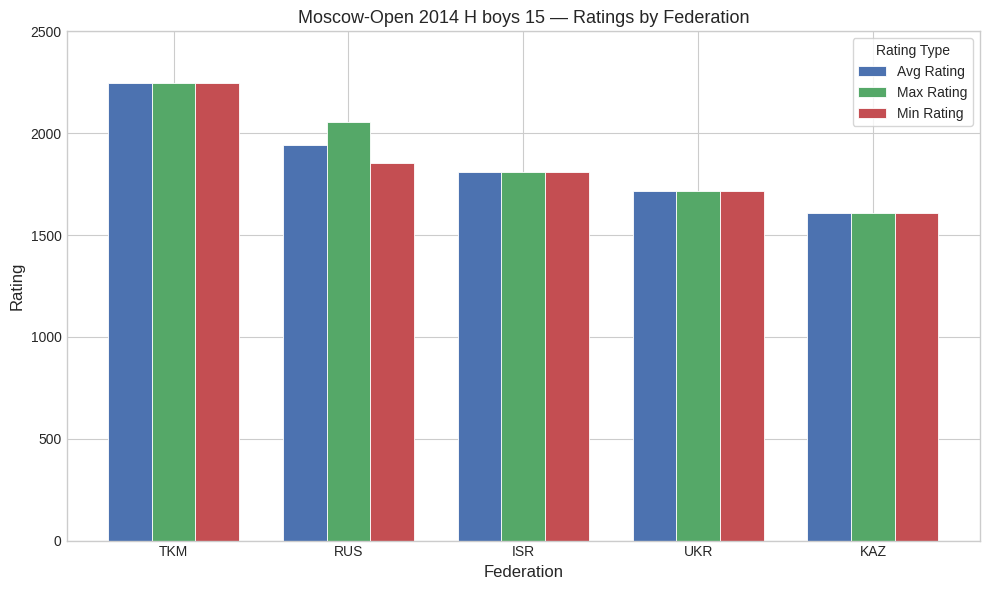

Count the number of data series in this chart.

3